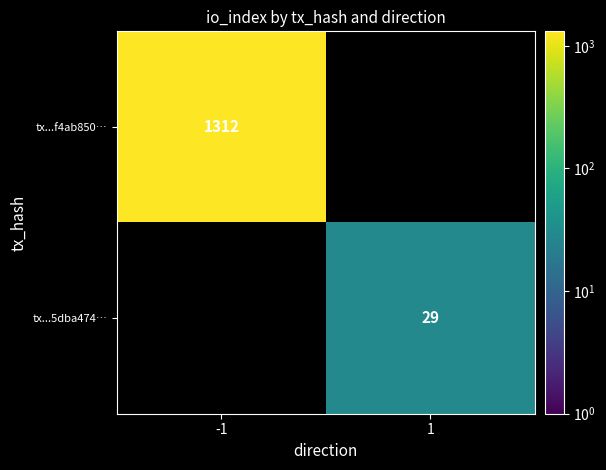

The value of tx...f4ab850… at -1 is 1312. True or false?

True